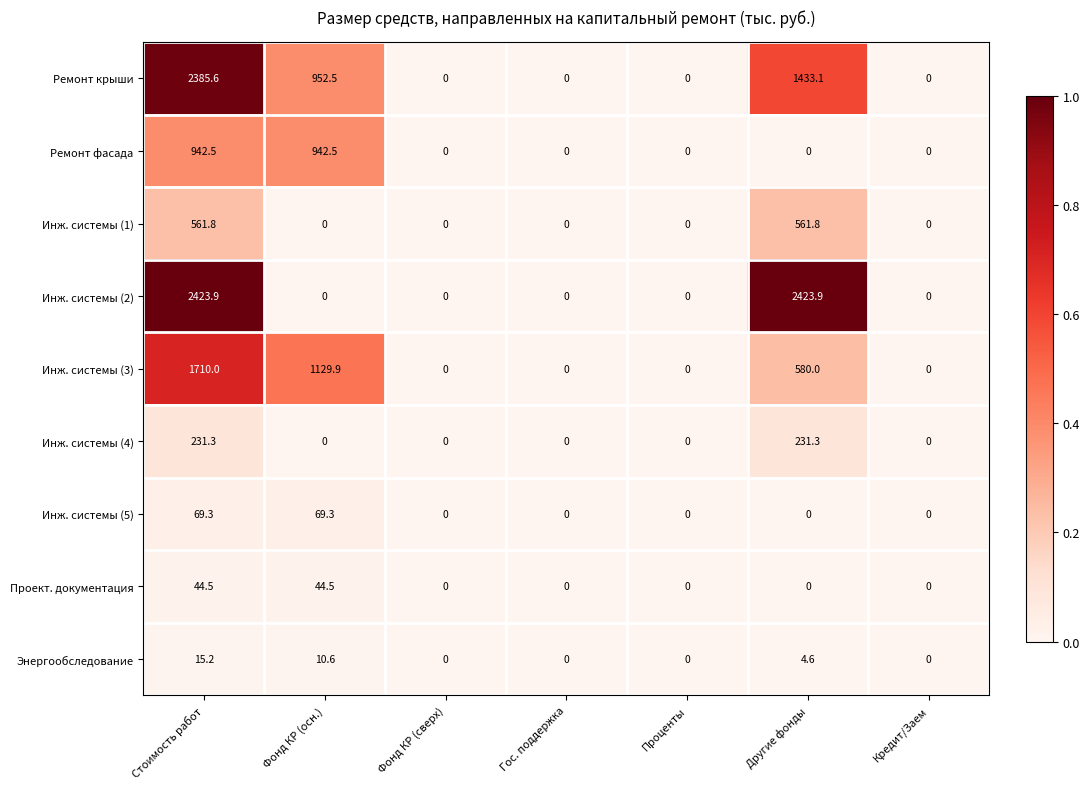

Which series has the largest total across all categories?

Инж. системы (2)